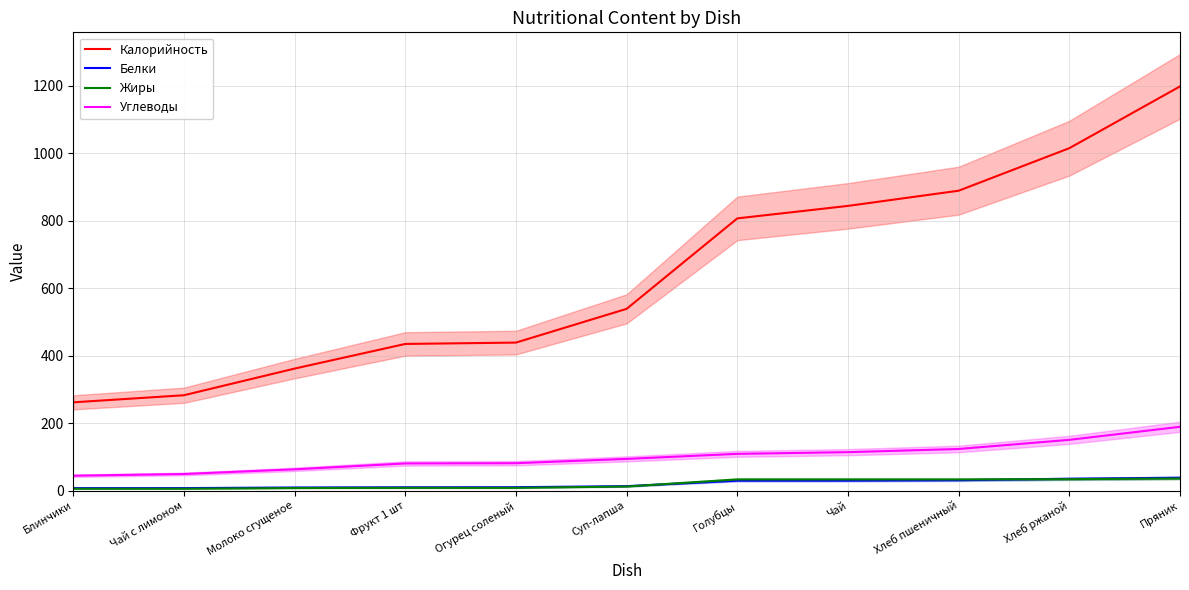

Read the Калорийность value at Хлеб ржаной.

1015.0